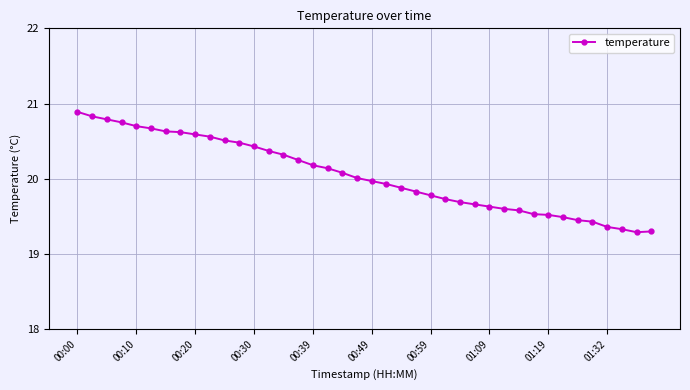

What is the value of the 25th point from the left?

19.8